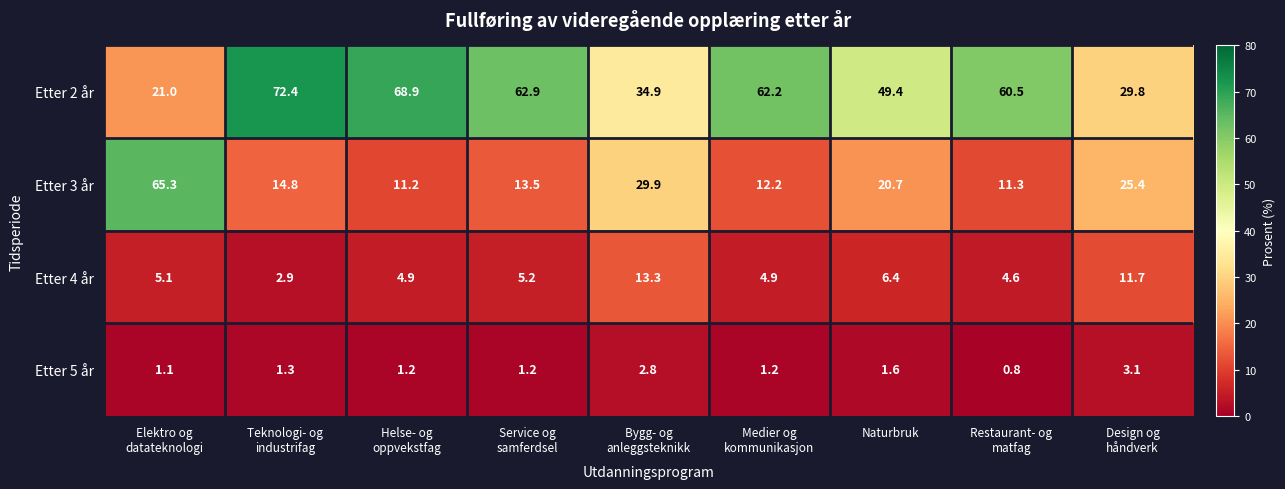

Which label corresponds to the smallest value in the chart?

Restaurant- og
matfag